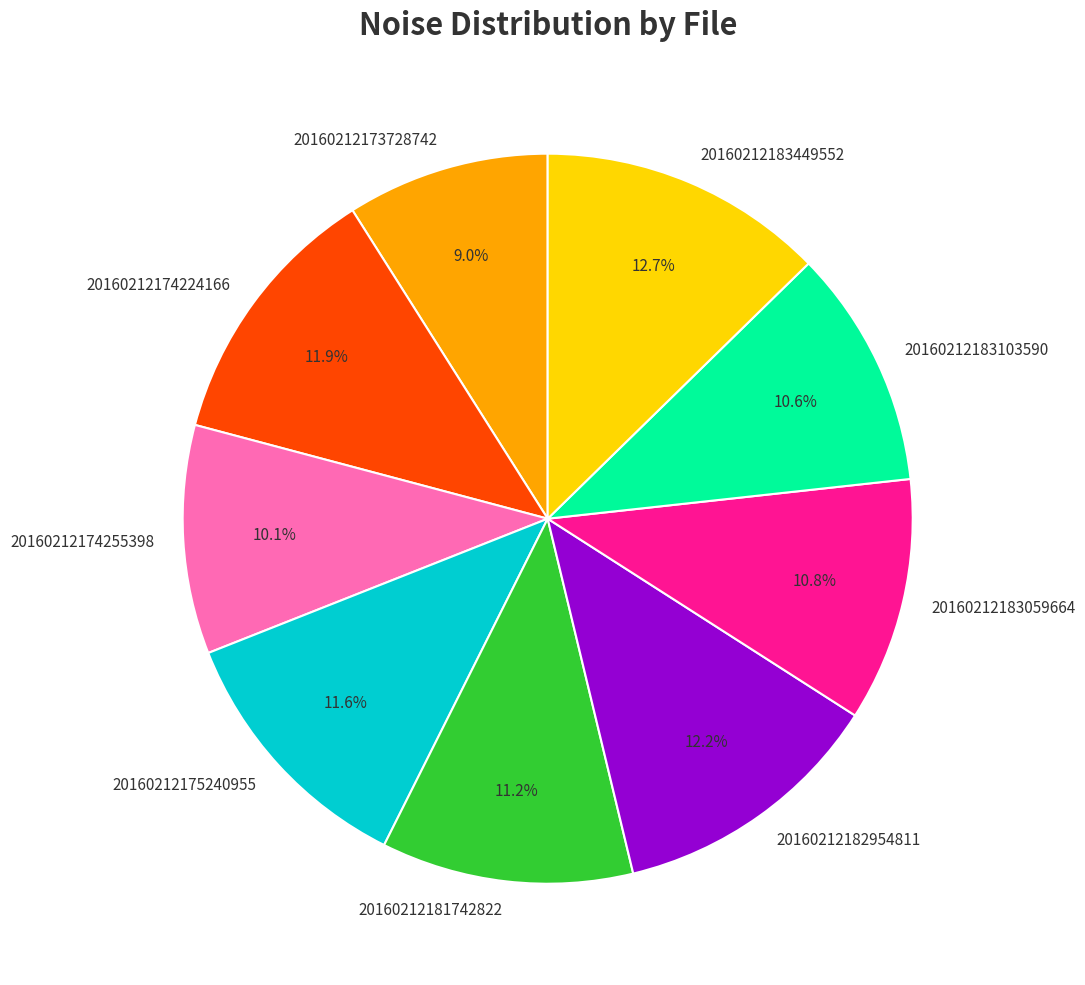

How much of the chart is everything except 20160212174255398?

89.9%